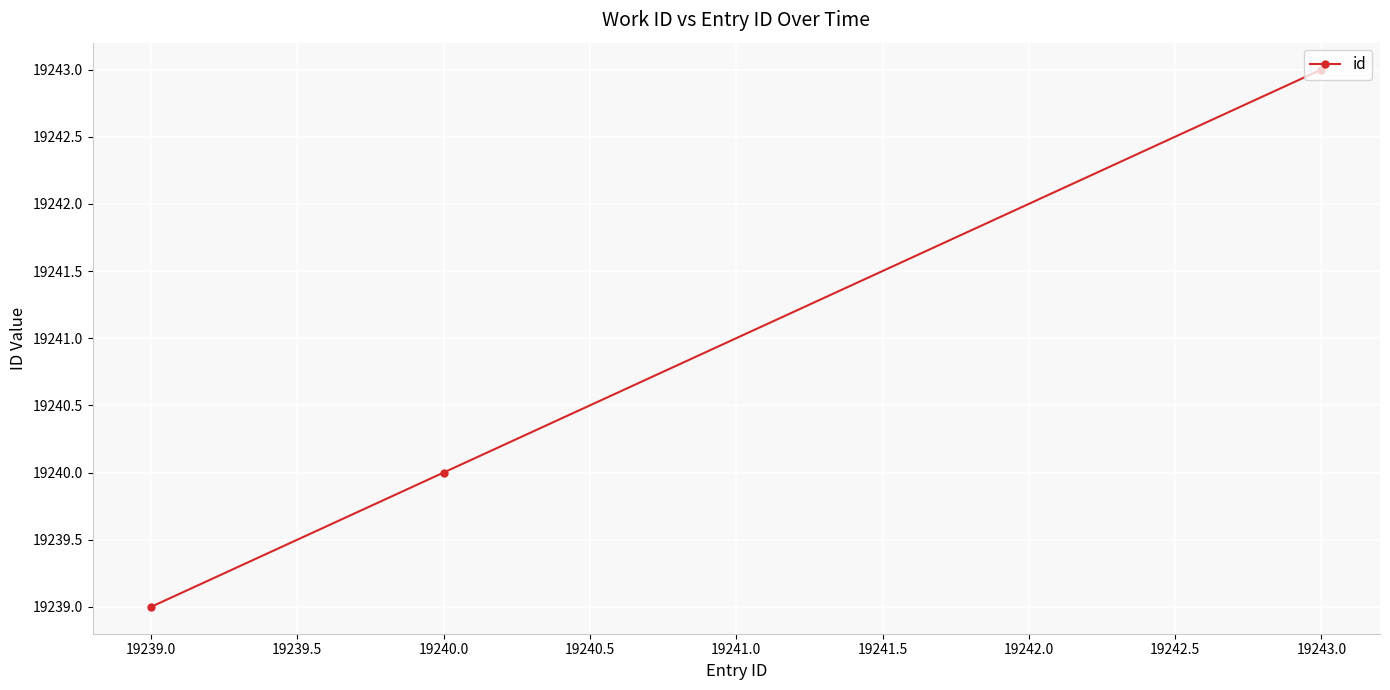

Reading left to right, what are all the values shown in this chart?

19239	19240	19243